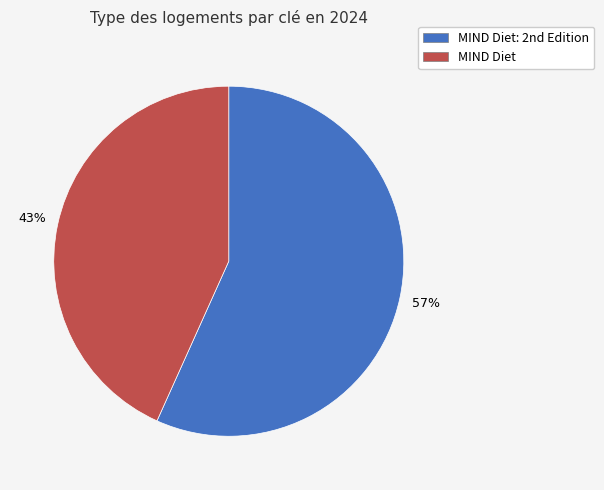

Which slice is the largest?

MIND Diet: 2nd Edition